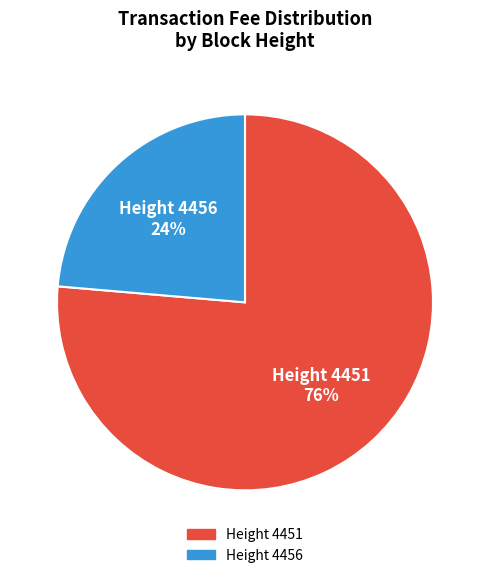

True or false: Height 4456 accounts for 36% of the total.

False